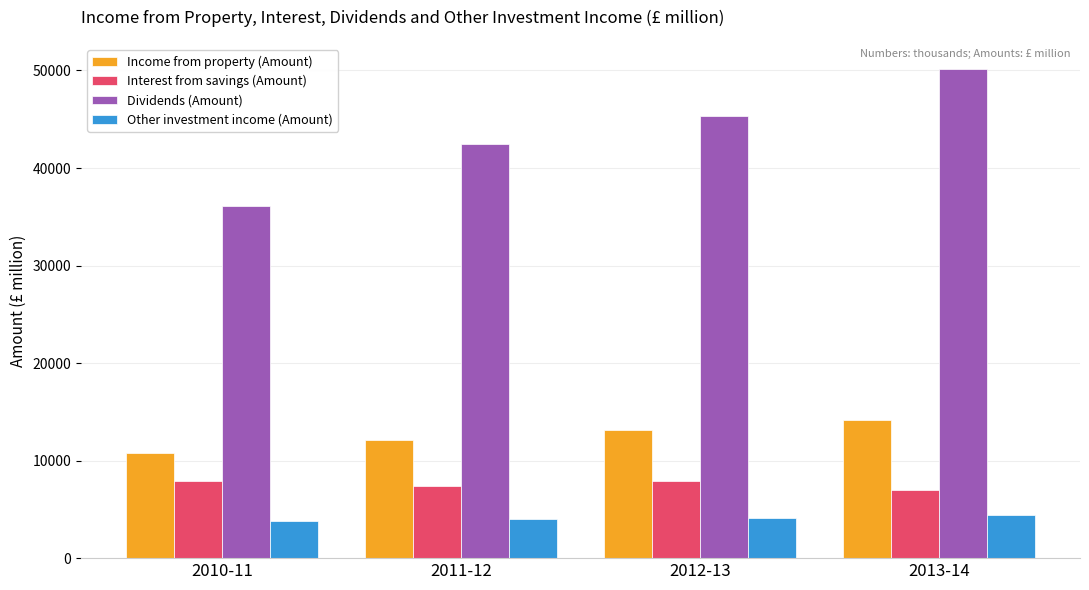

Count the Income from property (Amount) values in the range 12100 to 14200.

3